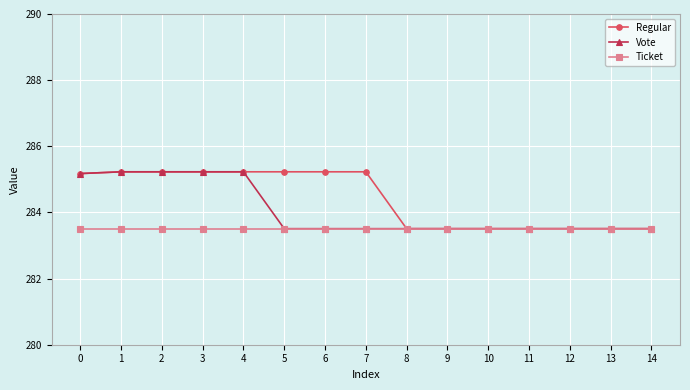

How many lines are shown in the chart?

3